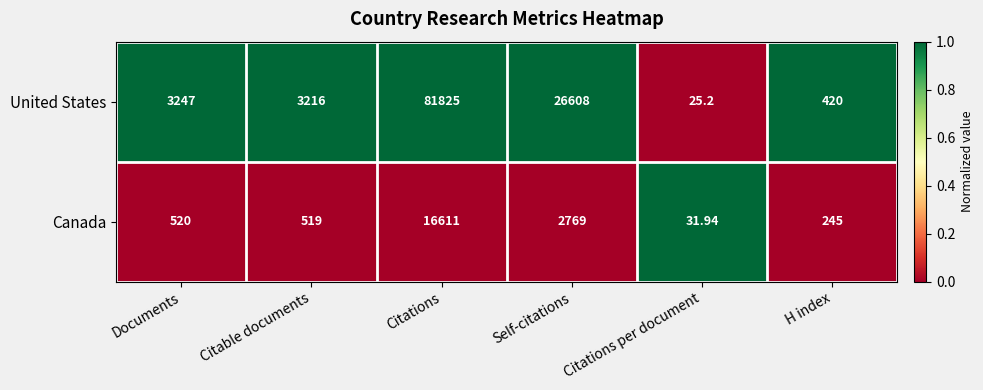

Rank the series by their maximum value, from lowest to highest.

Canada, United States